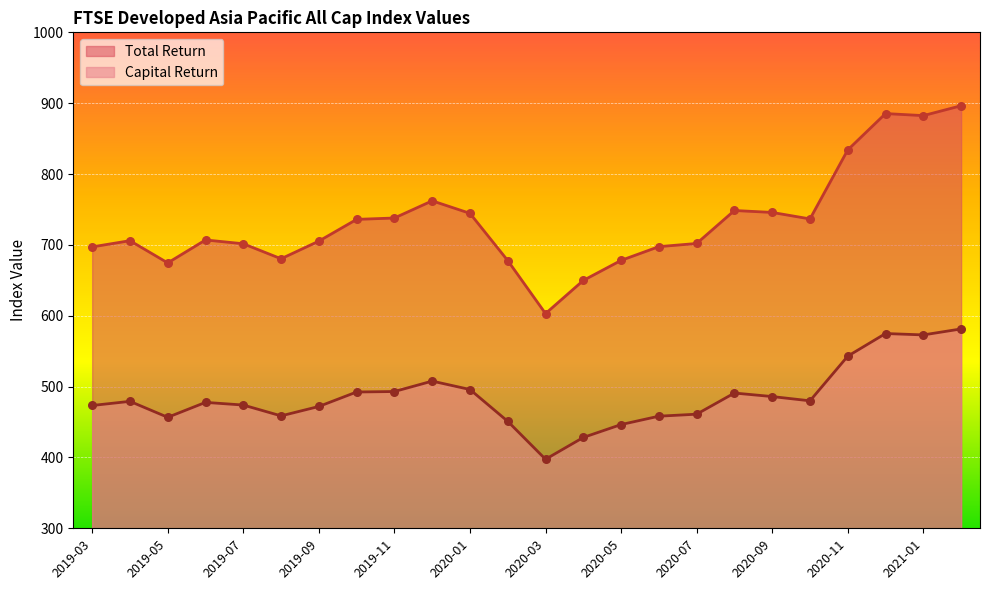

At how many categories does at least one series exceed 698?

16